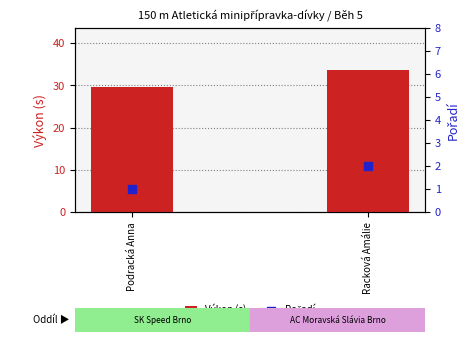

At how many categories does at least one series exceed 29?

2